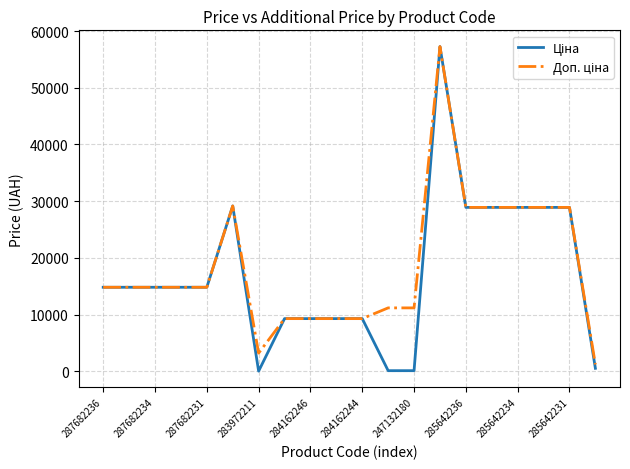

What is the maximum value shown in the chart?

57258.0